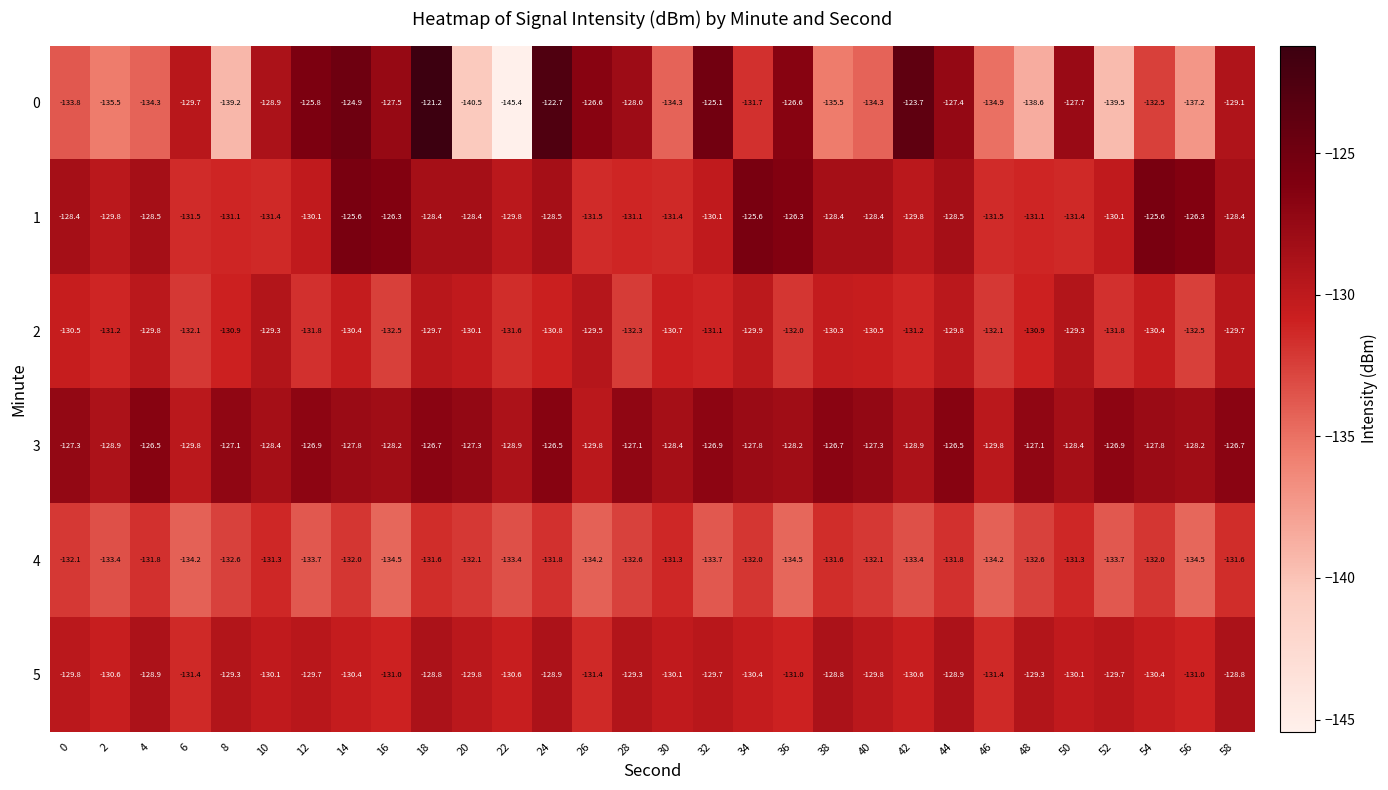

Which label corresponds to the smallest value in the chart?

22